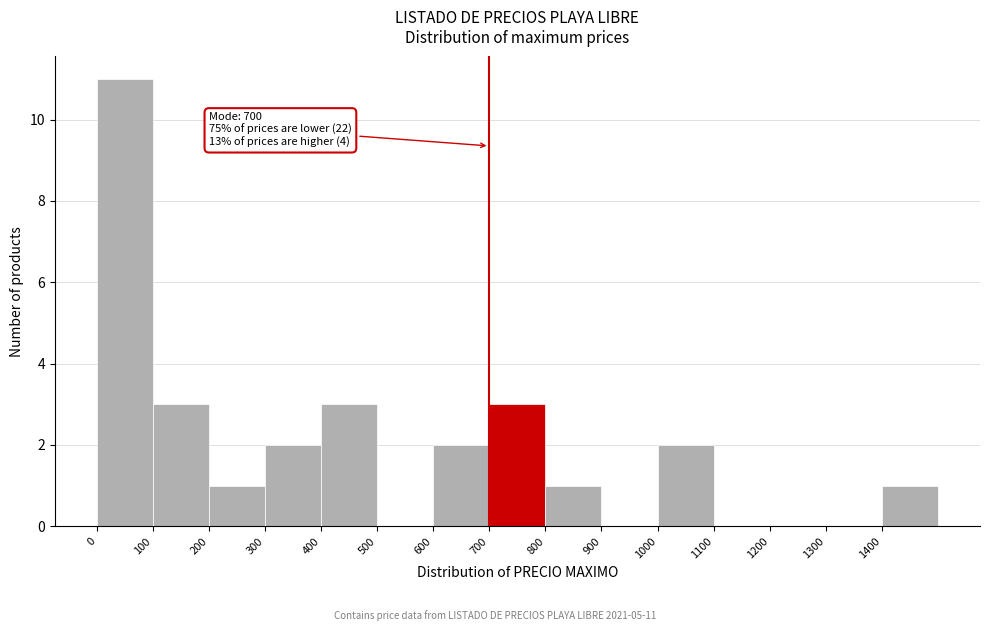

Which range on the x-axis has the tallest bar?

0 to 100